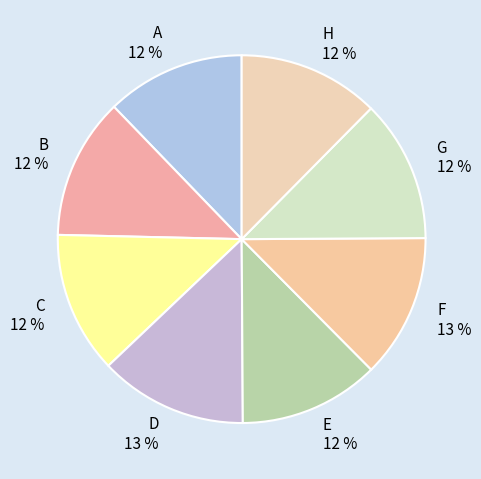

True or false: G accounts for 2% of the total.

False